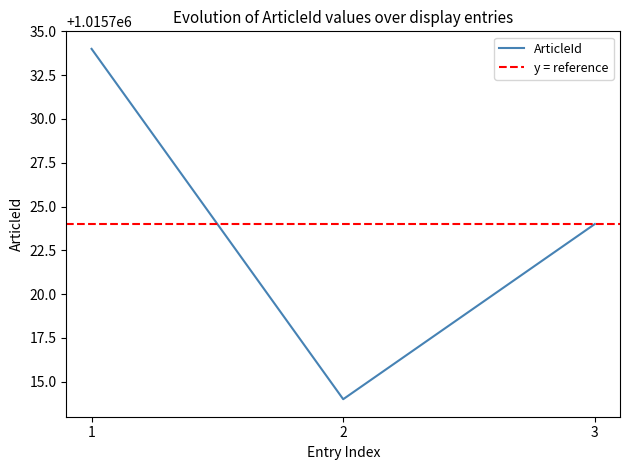

The value of ArticleId at 1 is 1634370. True or false?

False